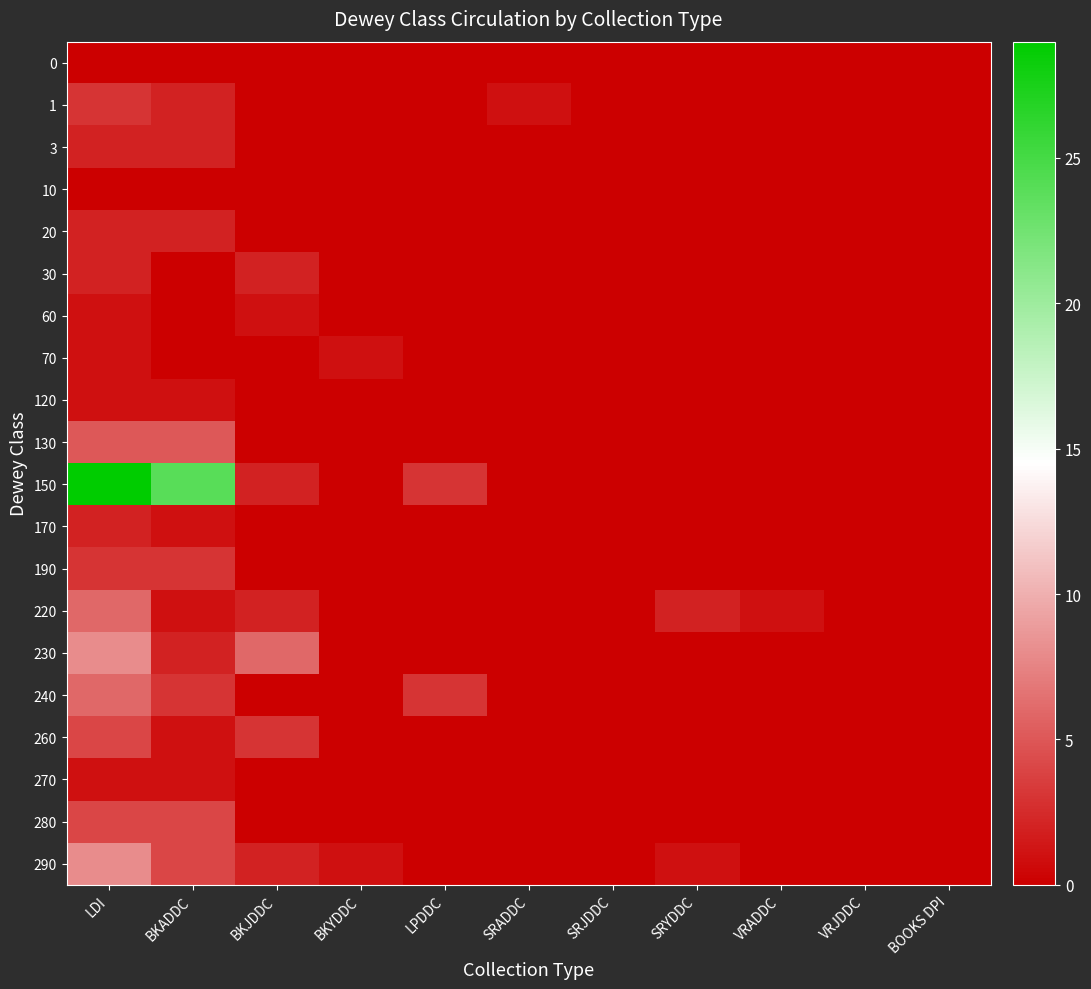

Which series has the widest spread of values?

150